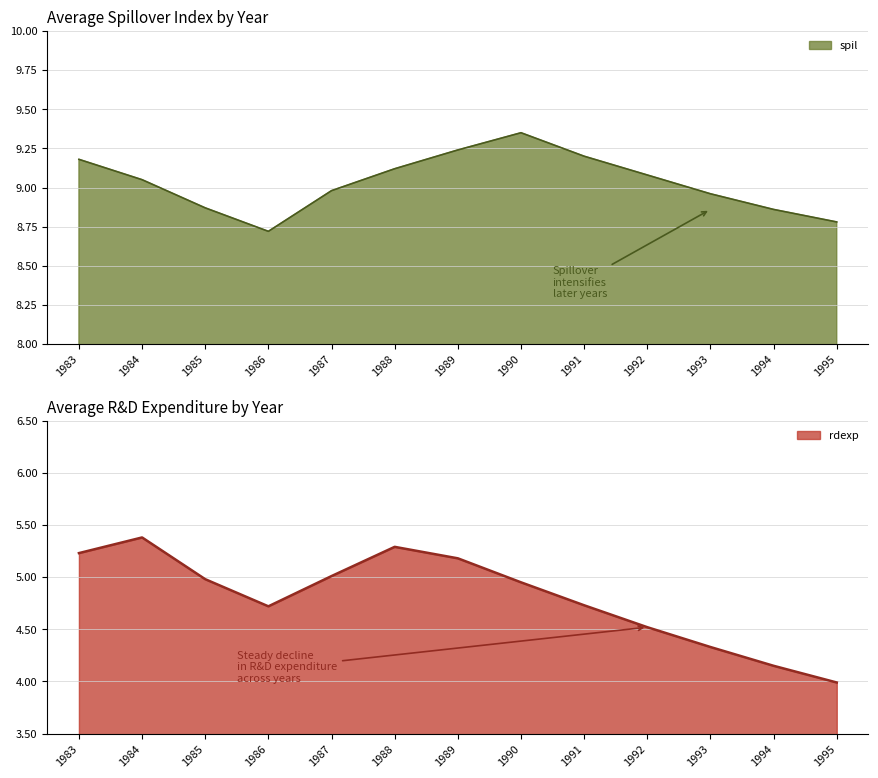

The value of spil at 1991 is 9.2. True or false?

True